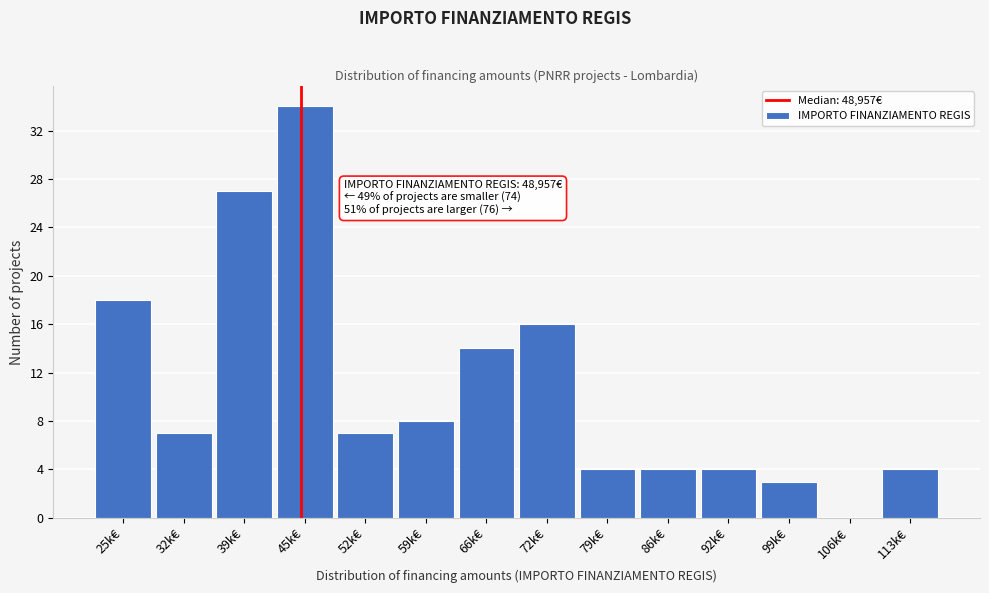

Reading right to left, extract all data points from this chart.

113k€=4	106k€=0	99k€=3	92k€=4	86k€=4	79k€=4	72k€=16	66k€=14	59k€=8	52k€=7	45k€=34	39k€=27	32k€=7	25k€=18